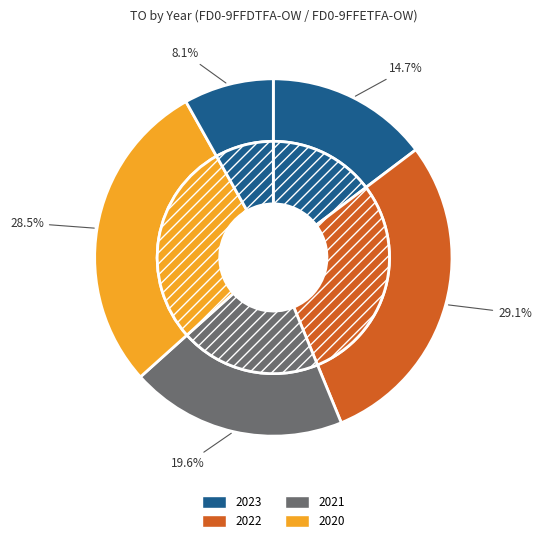

Which category has the biggest portion of the pie?

2022 Opmaak - goedgekeurd